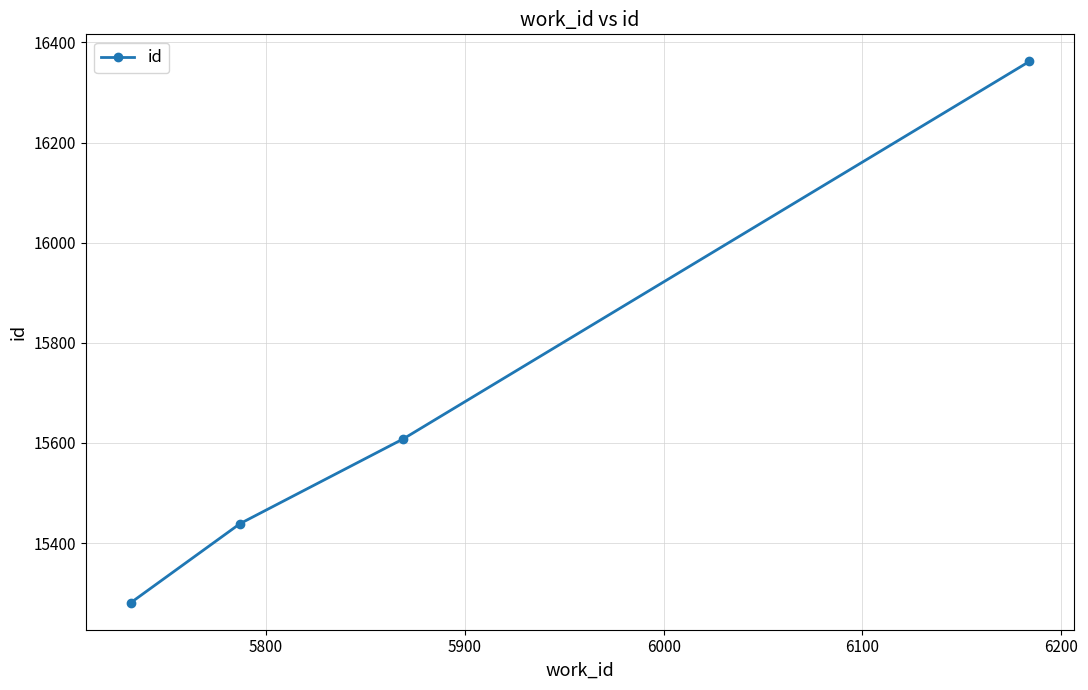

What is the value of the 3rd point from the left?

15608